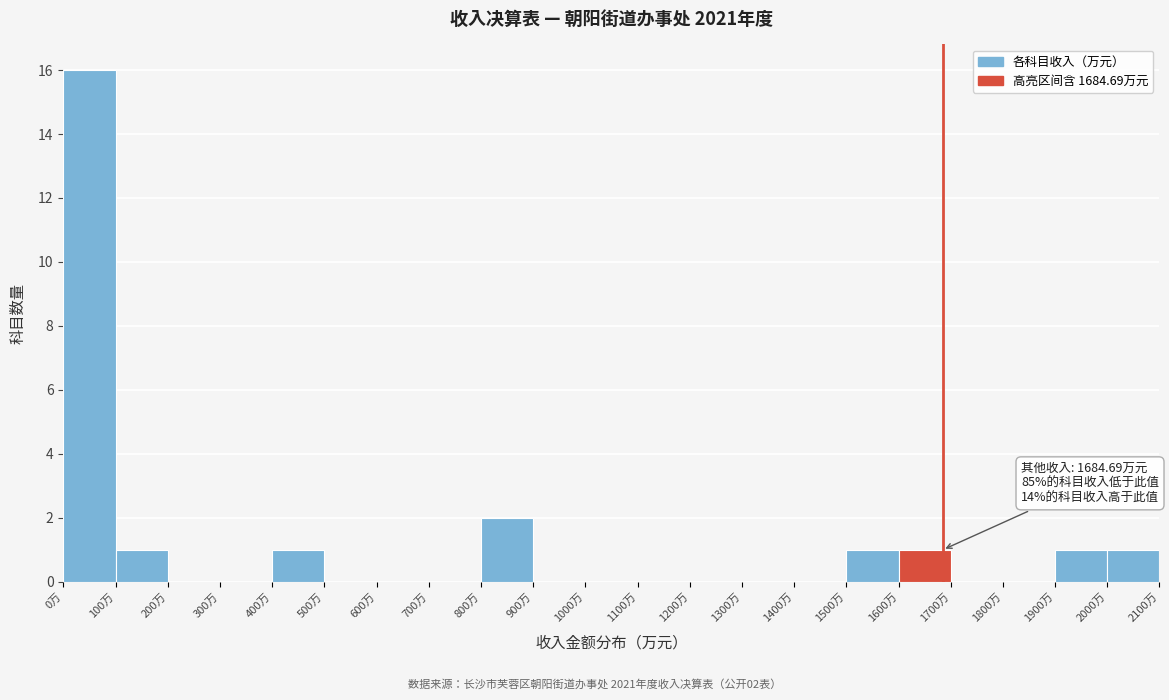

Over which range of the x-axis is the bar tallest?

0 to 100